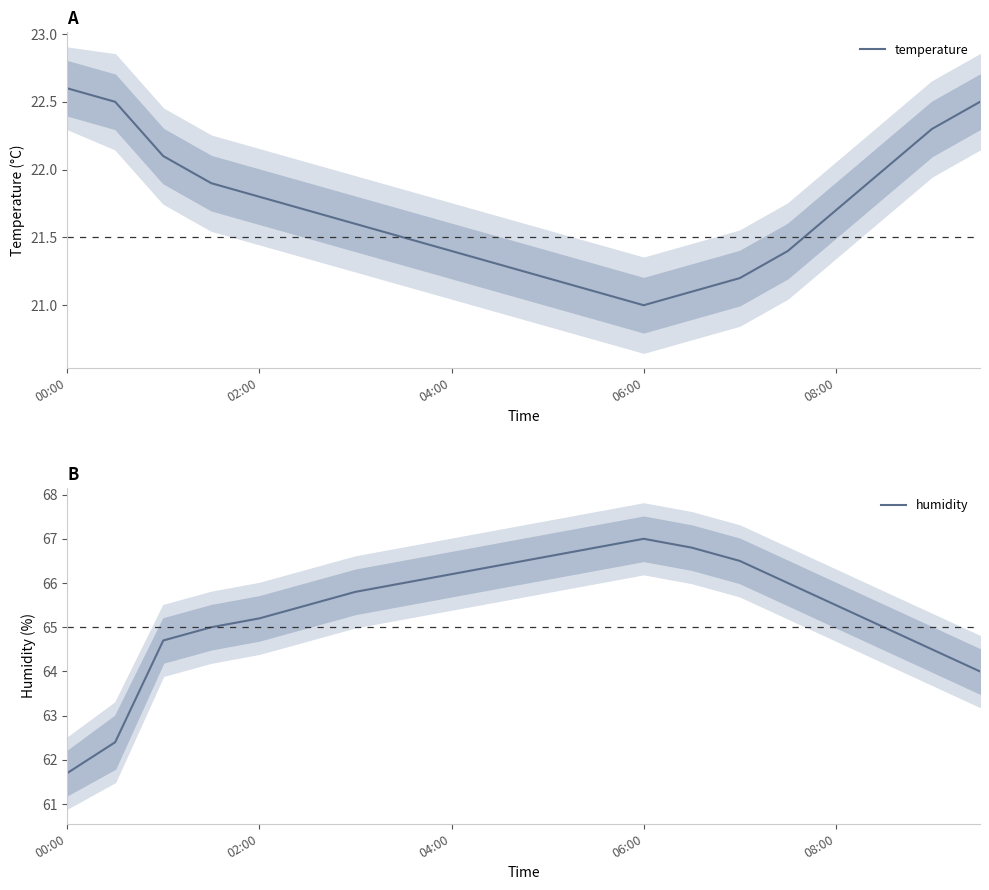

The value of temperature at 08:00 is 21.7. True or false?

True